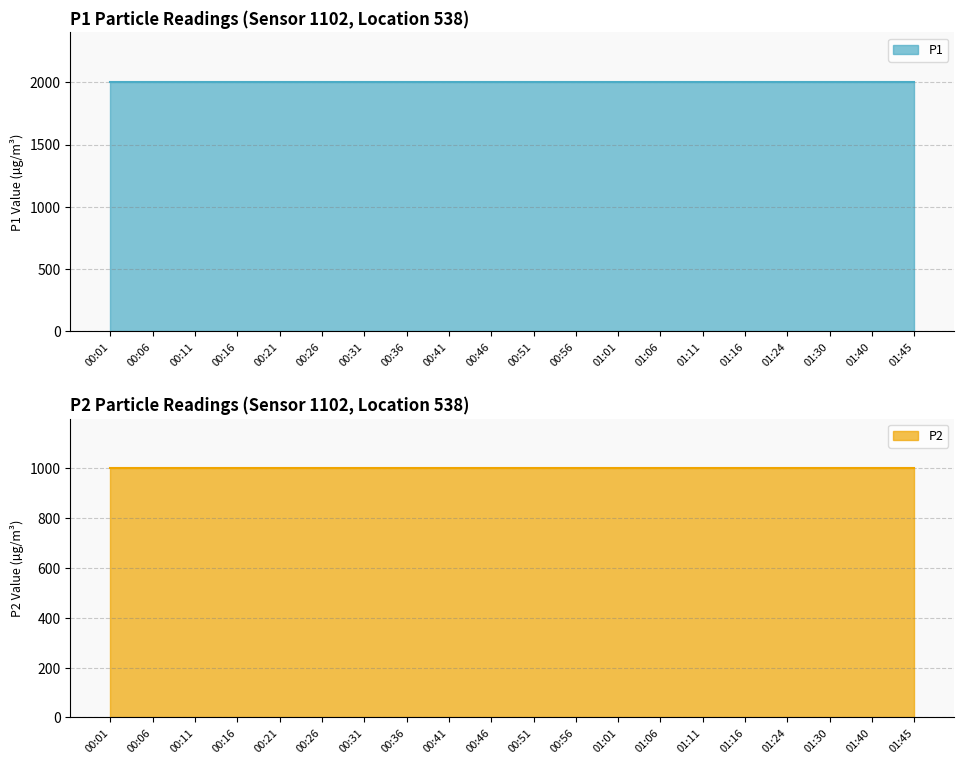

Rank the categories by P1 value from lowest to highest.

00:01, 00:06, 00:11, 00:16, 00:21, 00:26, 00:31, 00:36, 00:41, 00:46, 00:51, 00:56, 01:01, 01:06, 01:11, 01:16, 01:24, 01:30, 01:40, 01:45